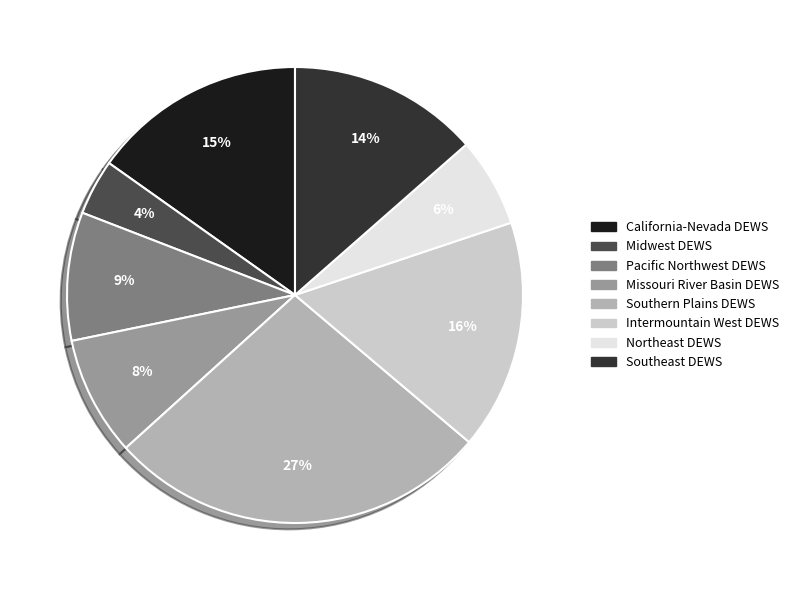

Is it true that Pacific Northwest DEWS is 1% of the pie?

False